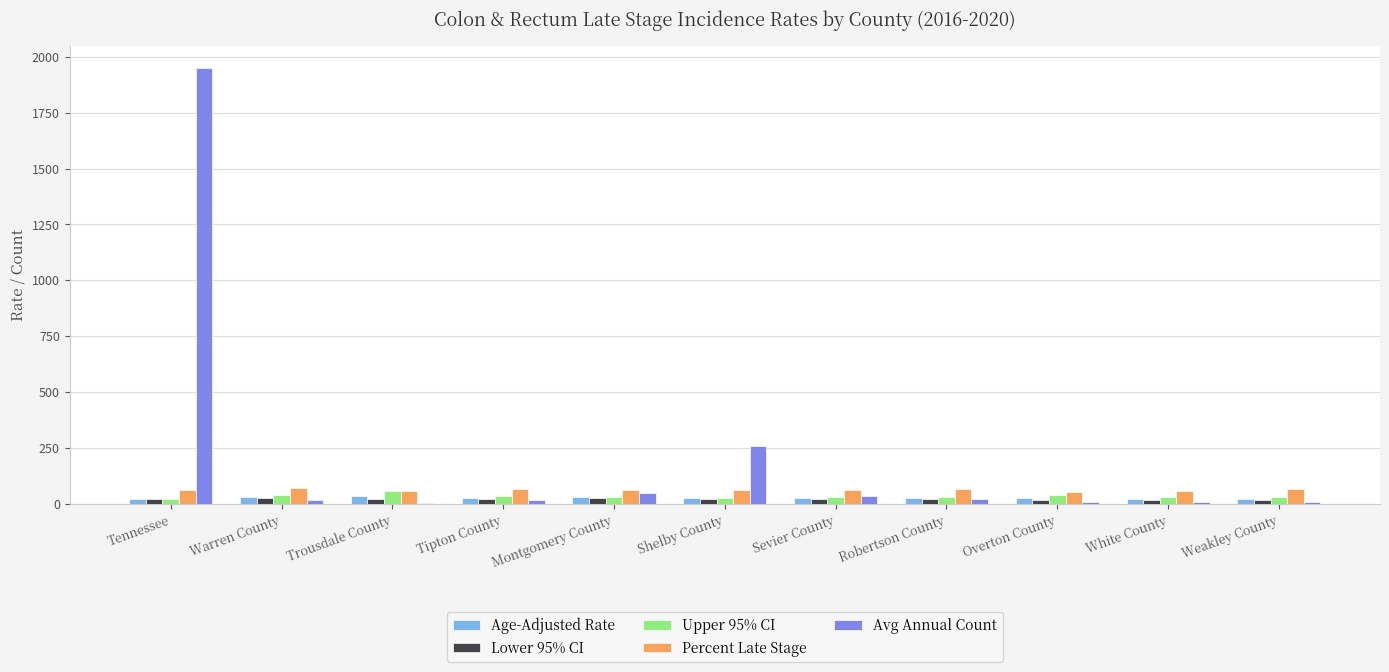

What is the sum of all Avg Annual Count values?

2387.0